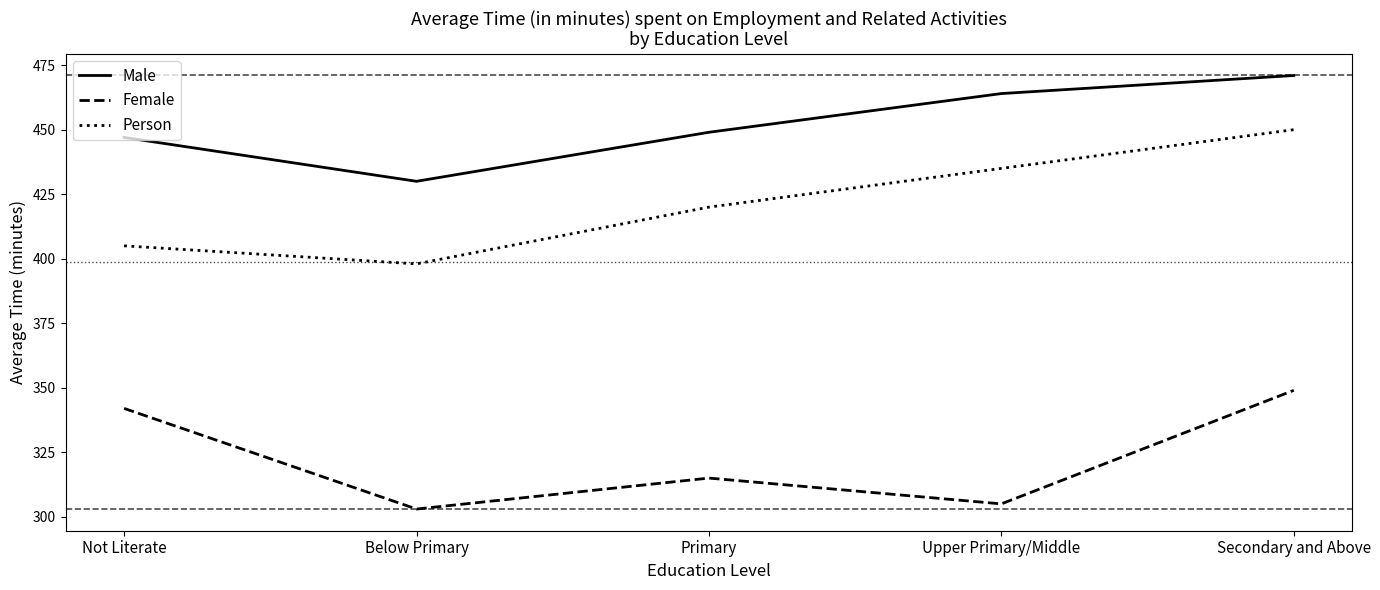

Reading left to right, transcribe all the data shown in this chart.

Male: 447	430	449	464	471
Female: 342	303	315	305	349
Person: 405	398	420	435	450